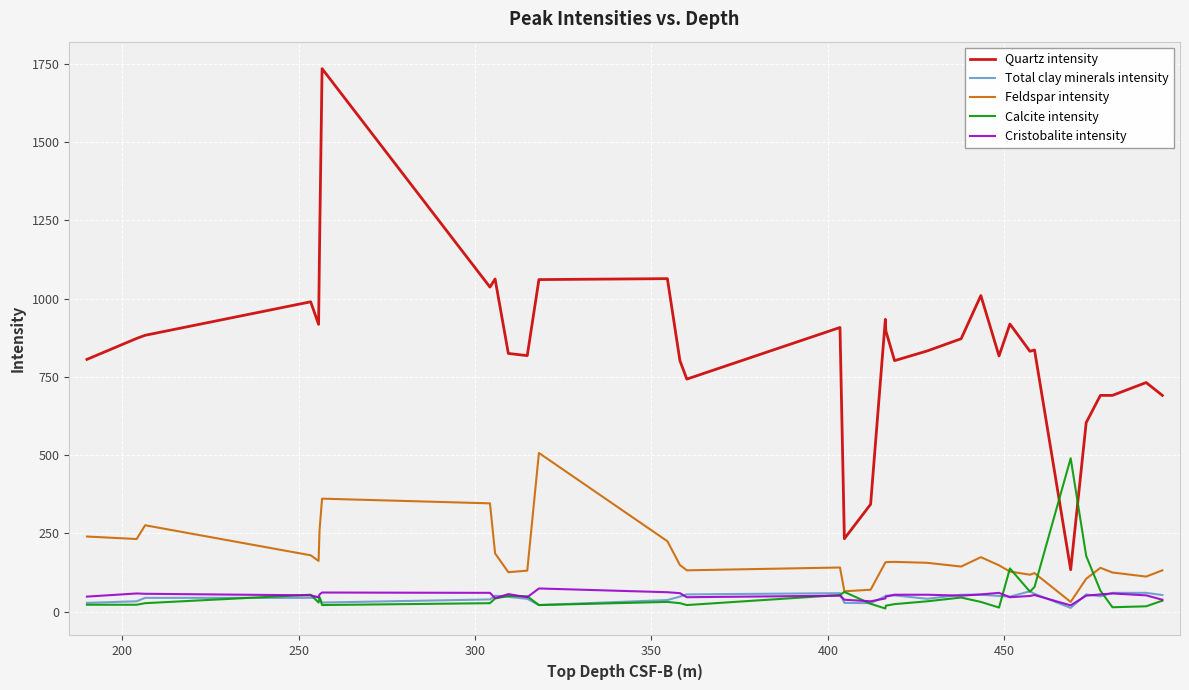

True or false: Feldspar intensity and Quartz intensity intersect in this chart.

False